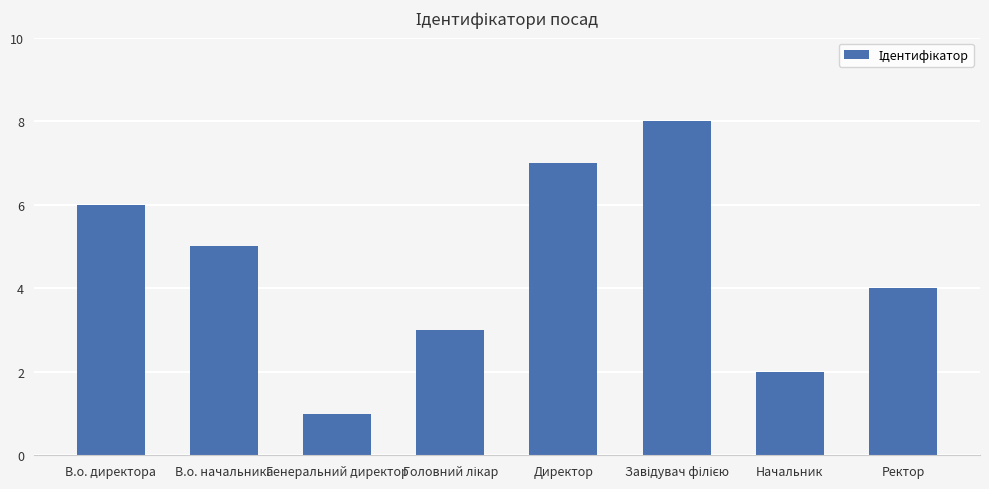

What is the value of the 1st bar from the left?

6